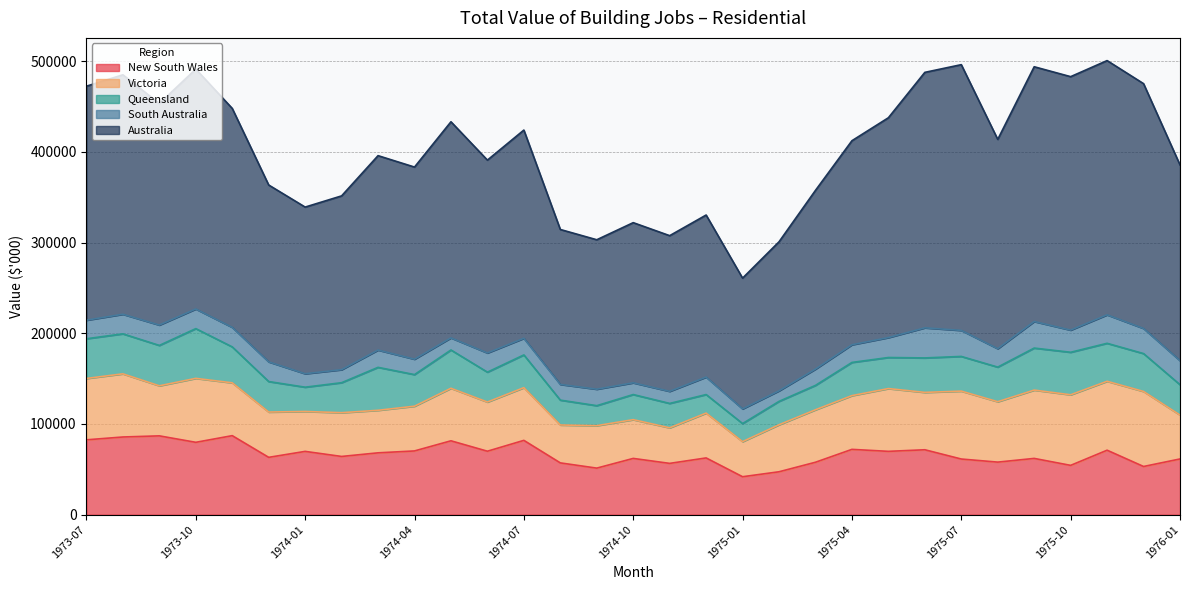

Is it true that New South Wales equals 47297 at 1975-02?

True